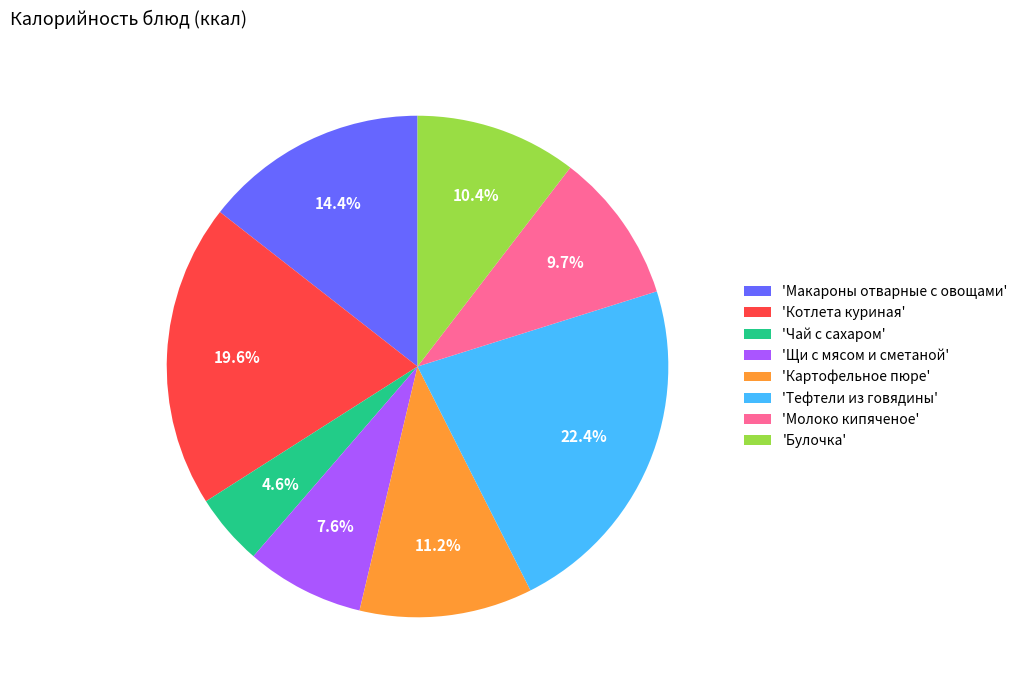

How many segments does this pie chart have?

8